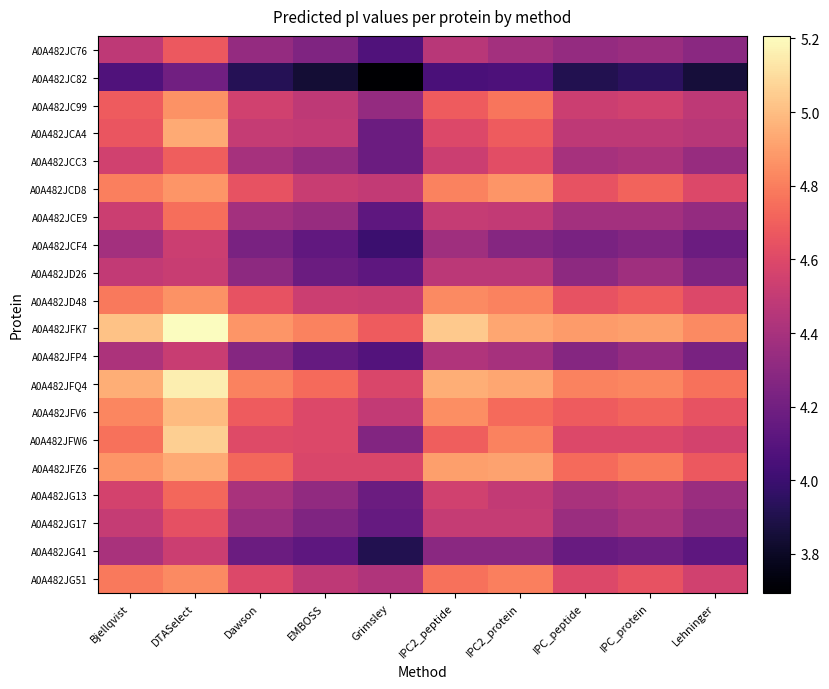

Between IPC_protein and IPC2_peptide, which is larger?

IPC2_peptide